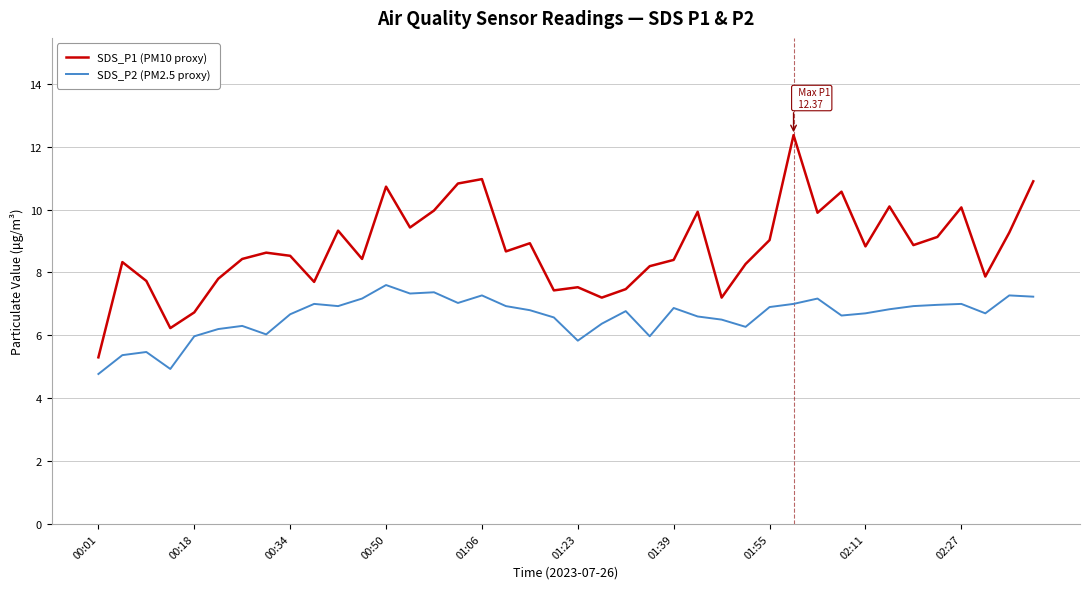

How many series are shown in this chart?

2